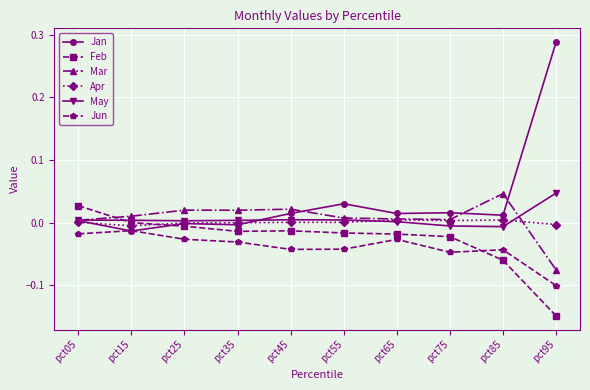

Where does the May series first go above 0?

pct05